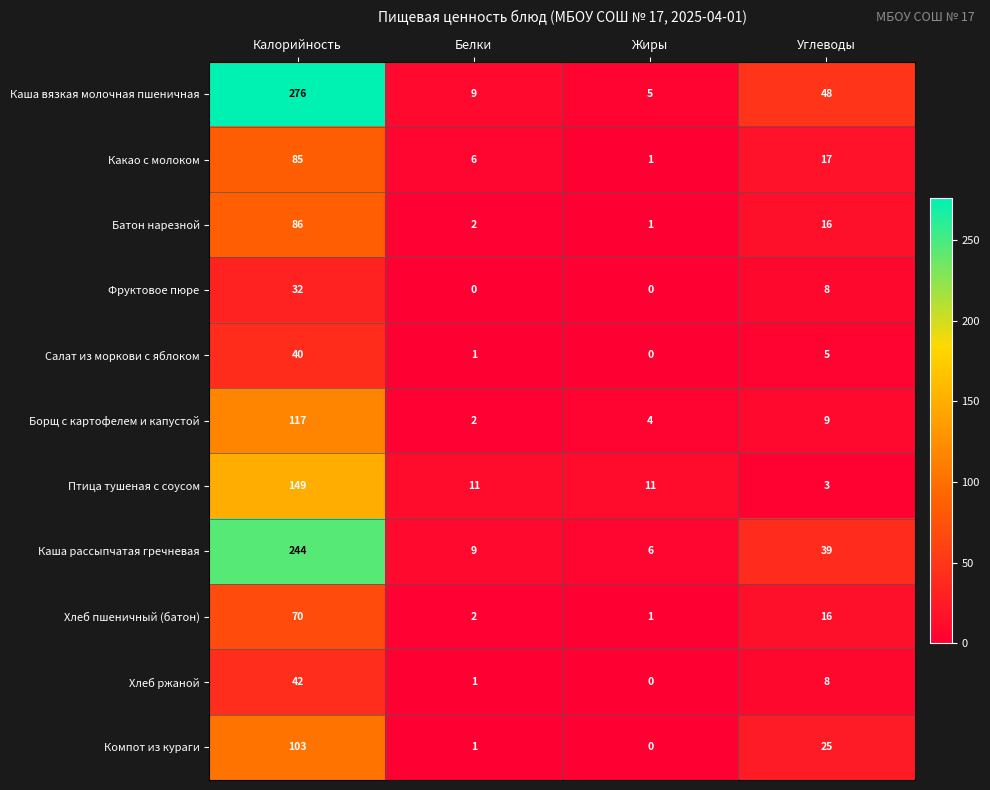

How many series are shown in this chart?

11